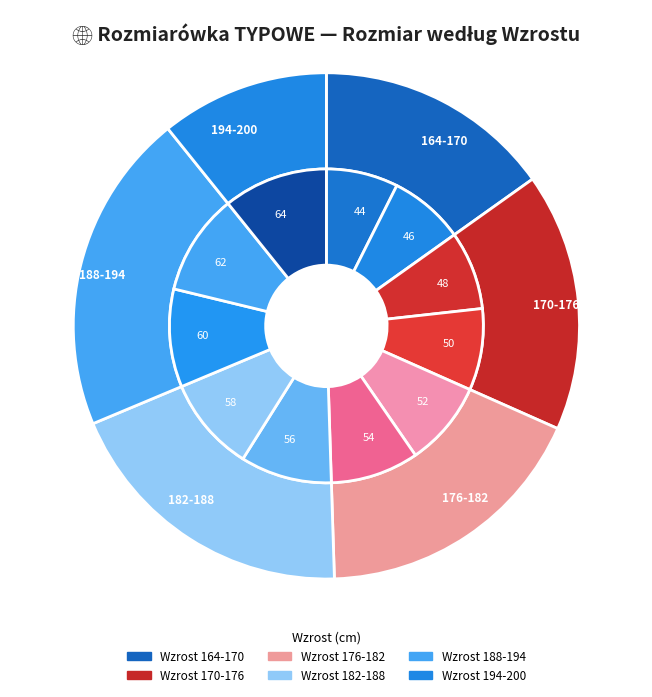

To the nearest percent, what is the difference between the largest and smallest slice percentages?

3%